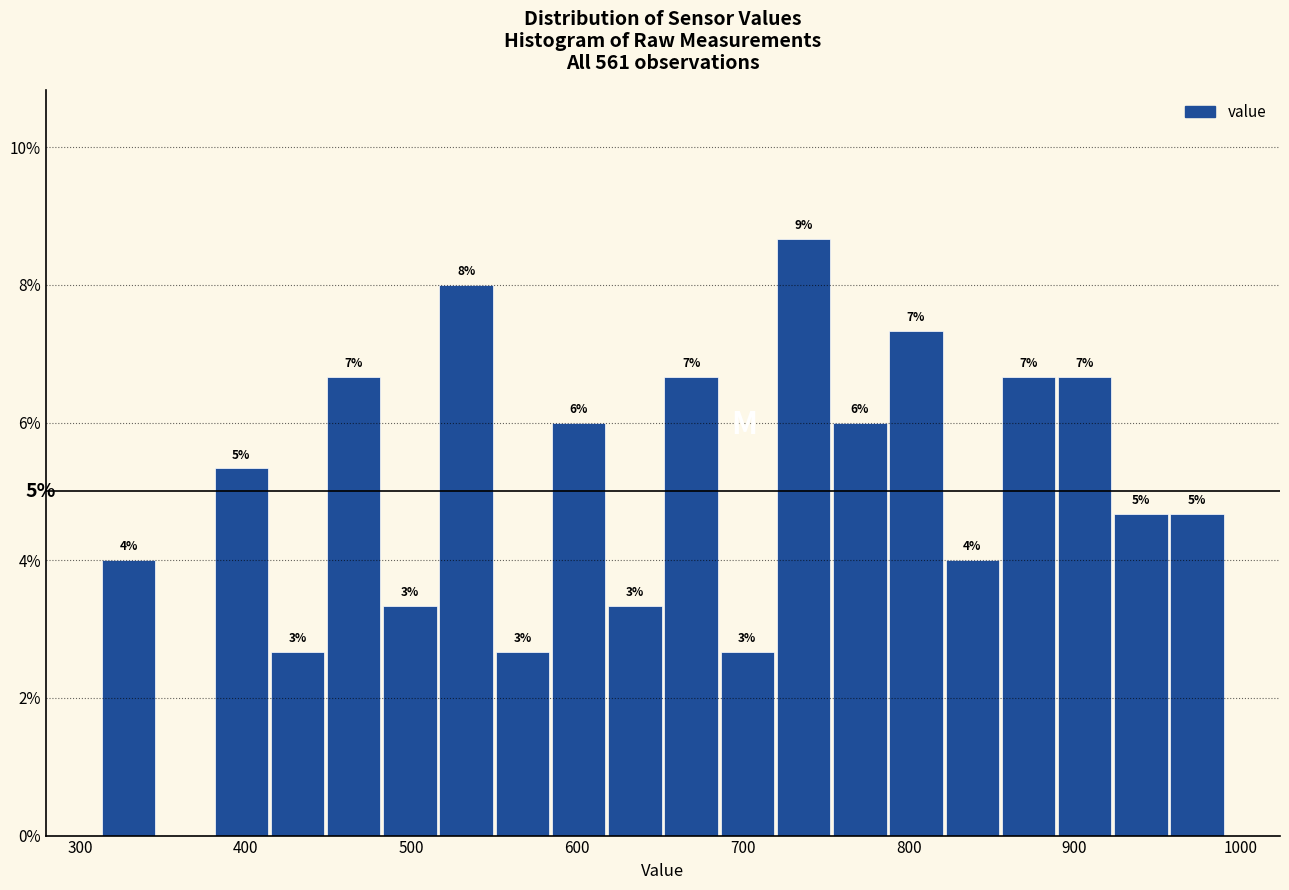

Read against the x-axis, roughly where is the centre of the tallest bar?

740